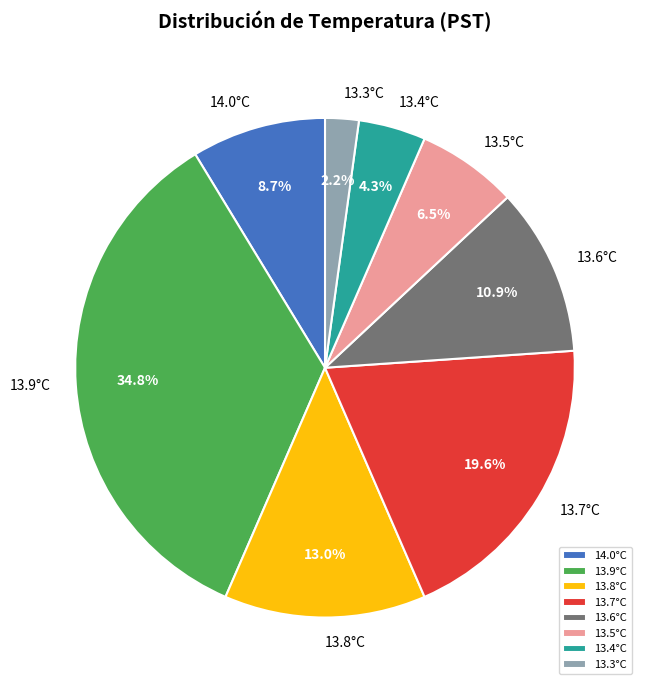

To the nearest percent, what is the difference between the largest and smallest slice percentages?

33%